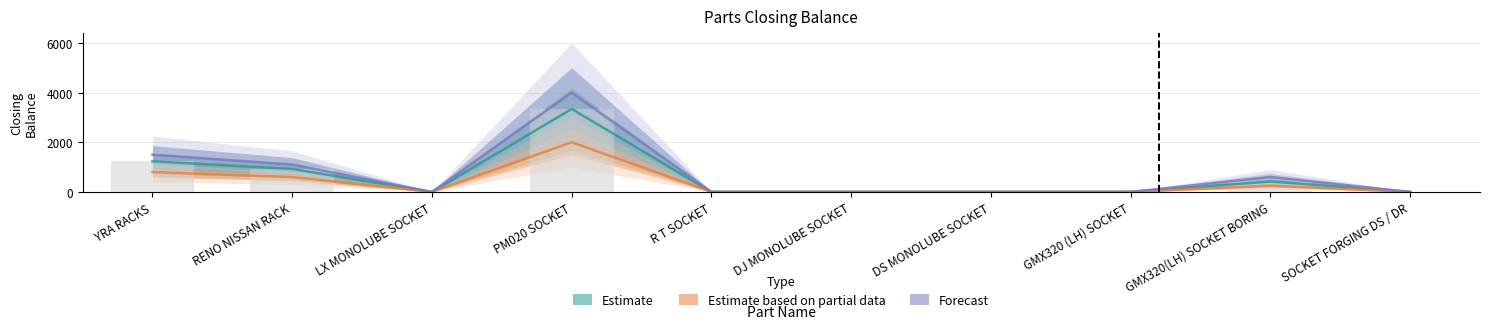

What position from the right is DS MONOLUBE SOCKET?

4